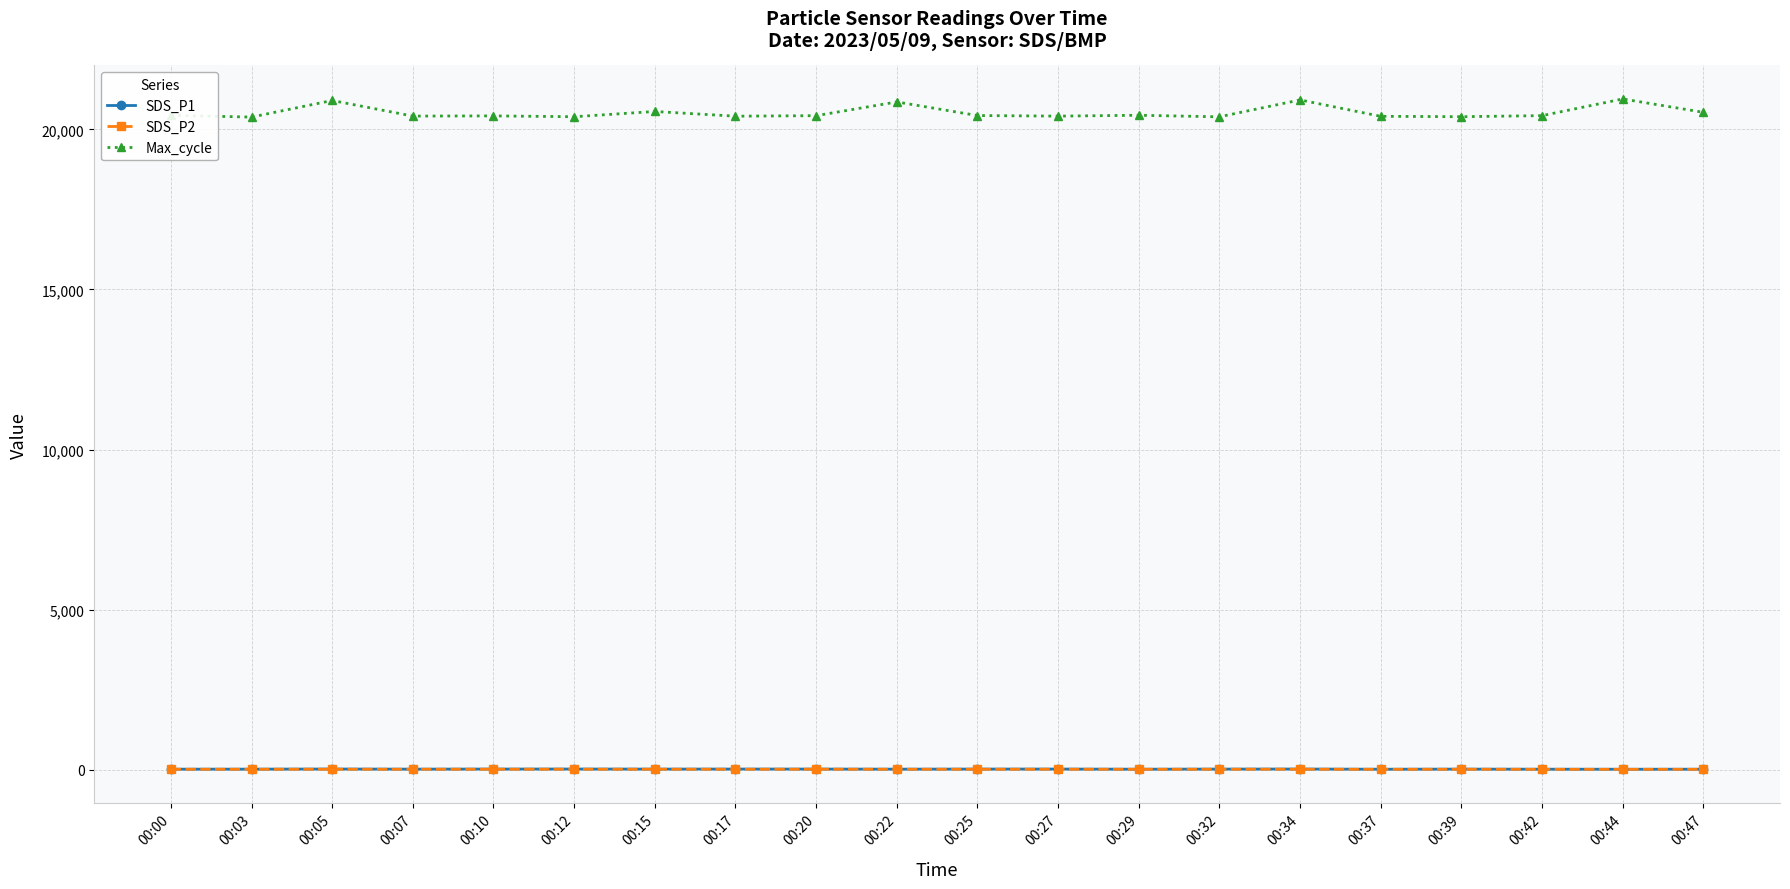

True or false: SDS_P1 and Max_cycle intersect in this chart.

False